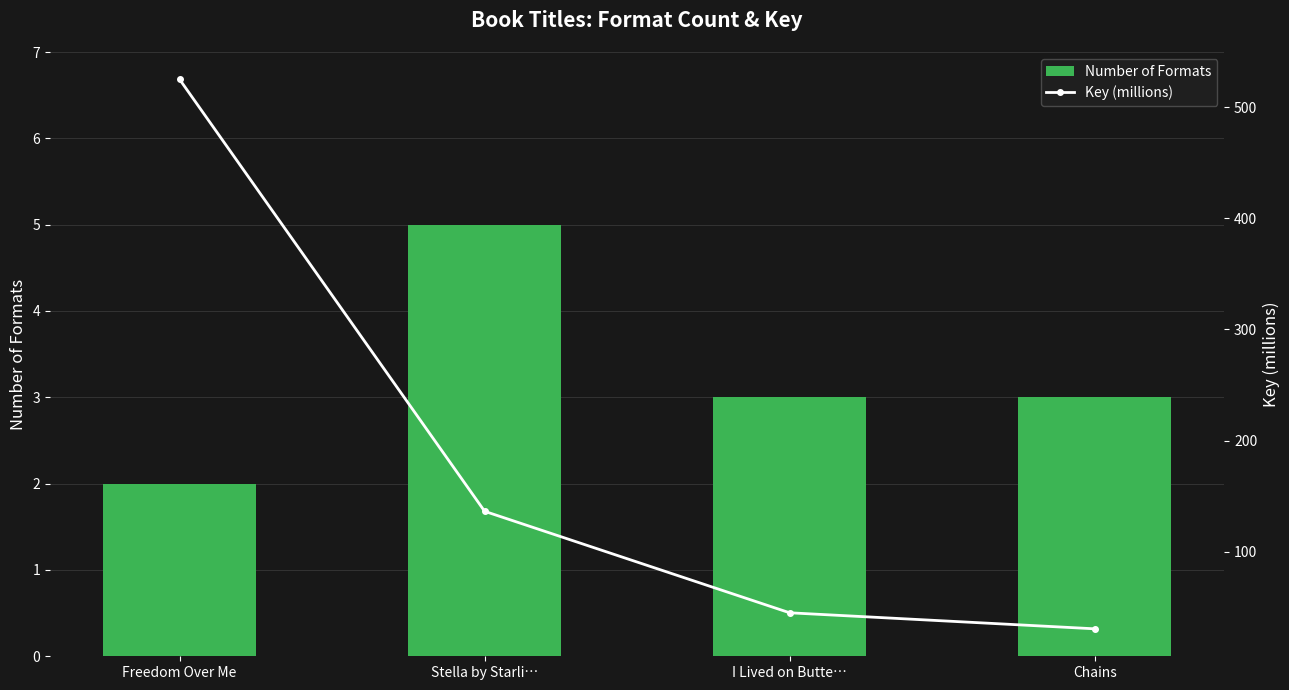

Which label corresponds to the largest value in the chart?

Freedom Over Me